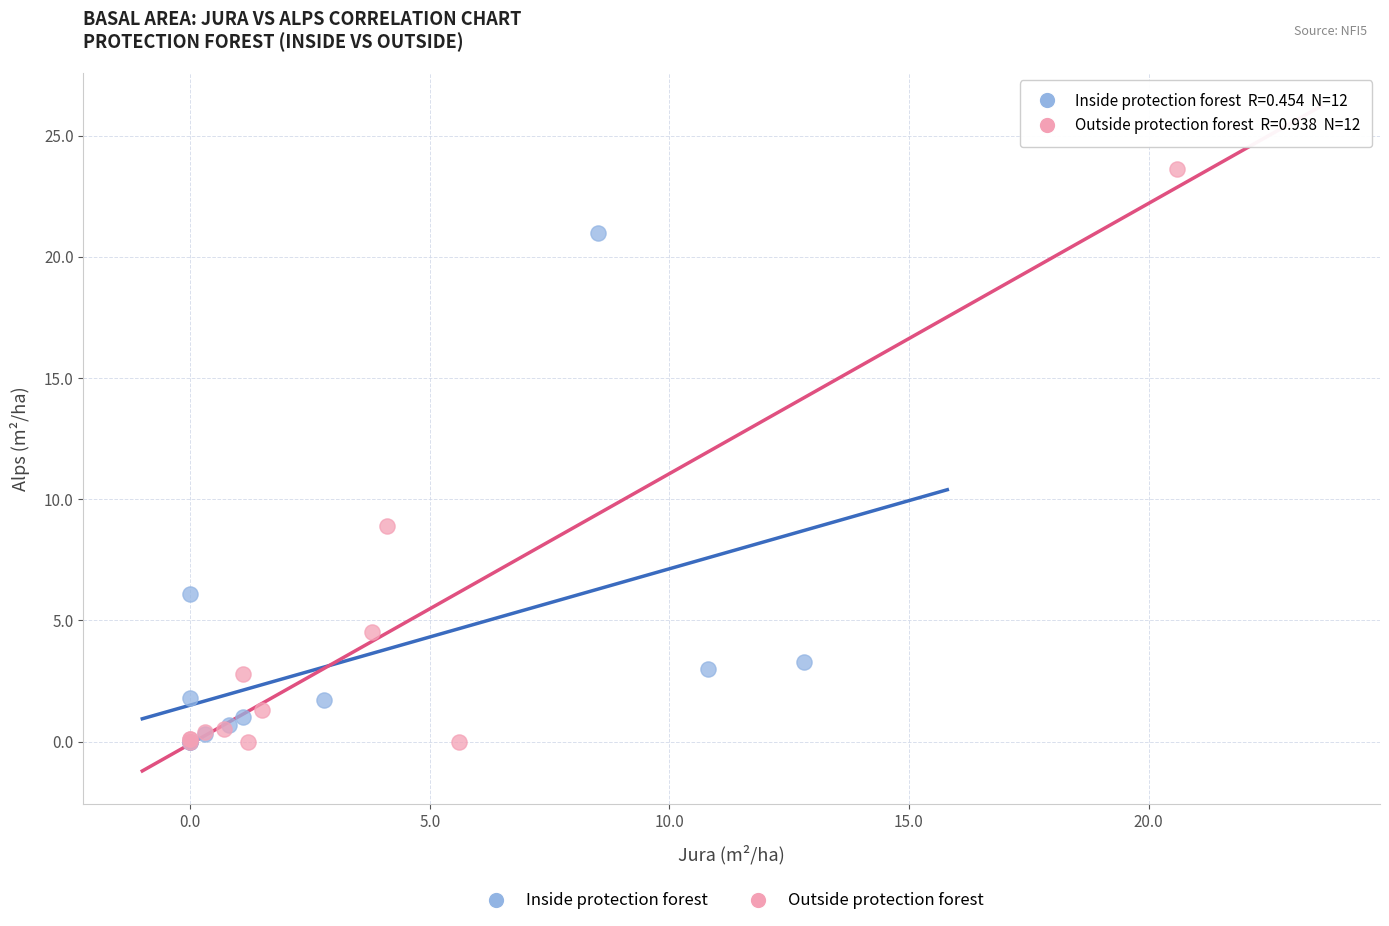

Which series contains the highest Y value?

Outside protection forest